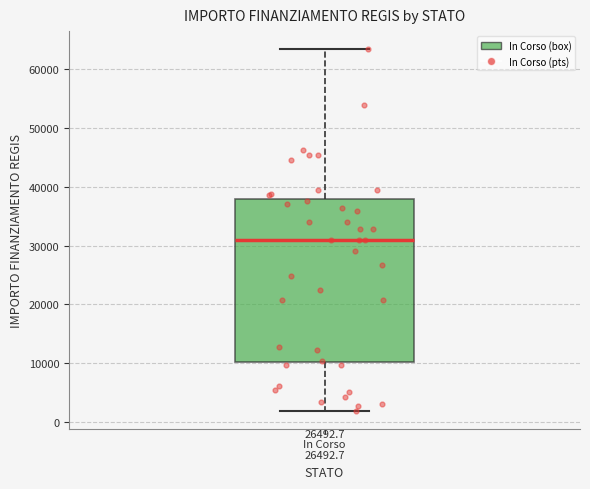

Transcribe this box plot: give where the median line is, the range the box spans, and where the two whiskers end, as read against the y-axis. The values are not printed on the chart, so give them approximately, as read against the axis.

median 31000, box 10000 to 38000, whiskers 2000 to 63000